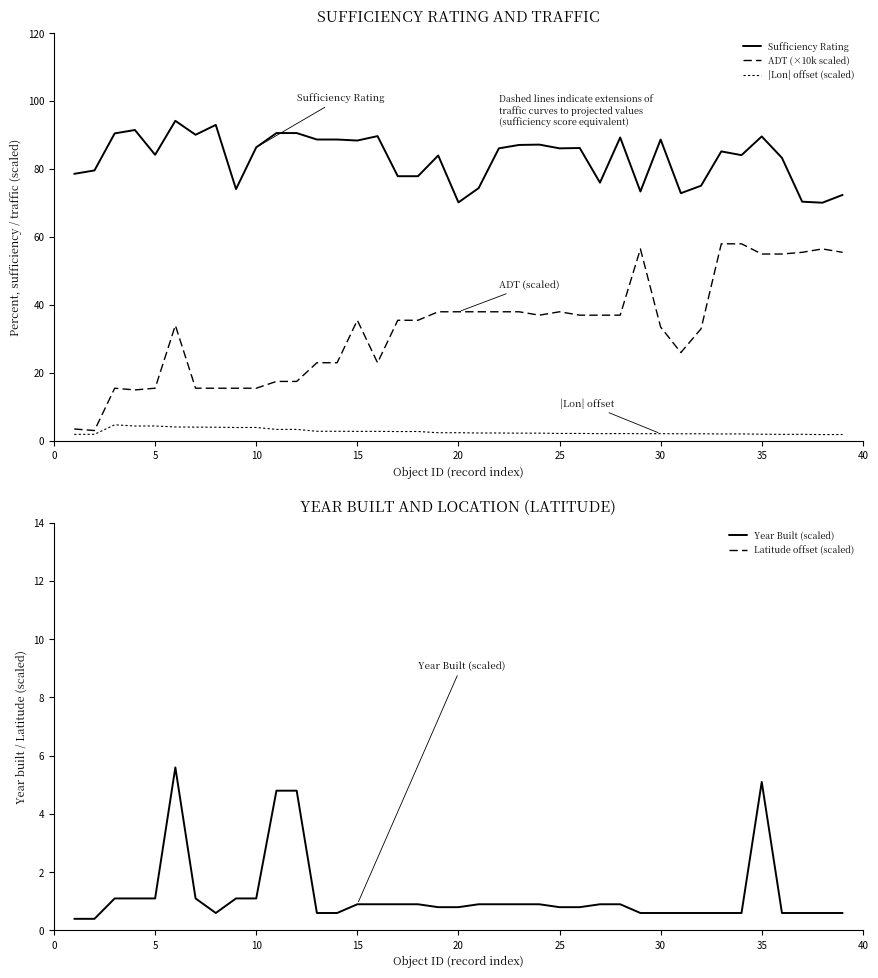

How many values in the Latitude offset (scaled) series are below 28?

13